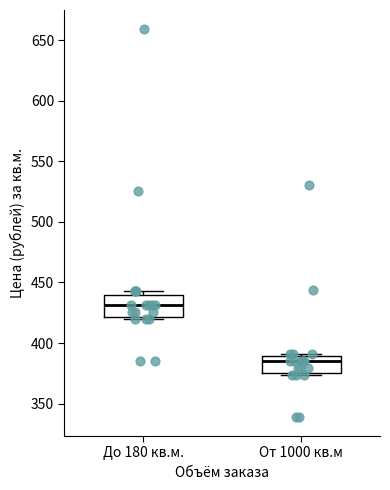

Reading left to right, transcribe this box plot: for each box, give where its median line is, the range the box spans, and where its two whiskers end, as read against the y-axis. The values are not printed on the chart, so give them approximately, as read against the axis.

До 180 кв.м.: median 430, box 420 to 440, whiskers 420 to 445
От 1000 кв.м: median 385, box 375 to 390, whiskers 375 to 390